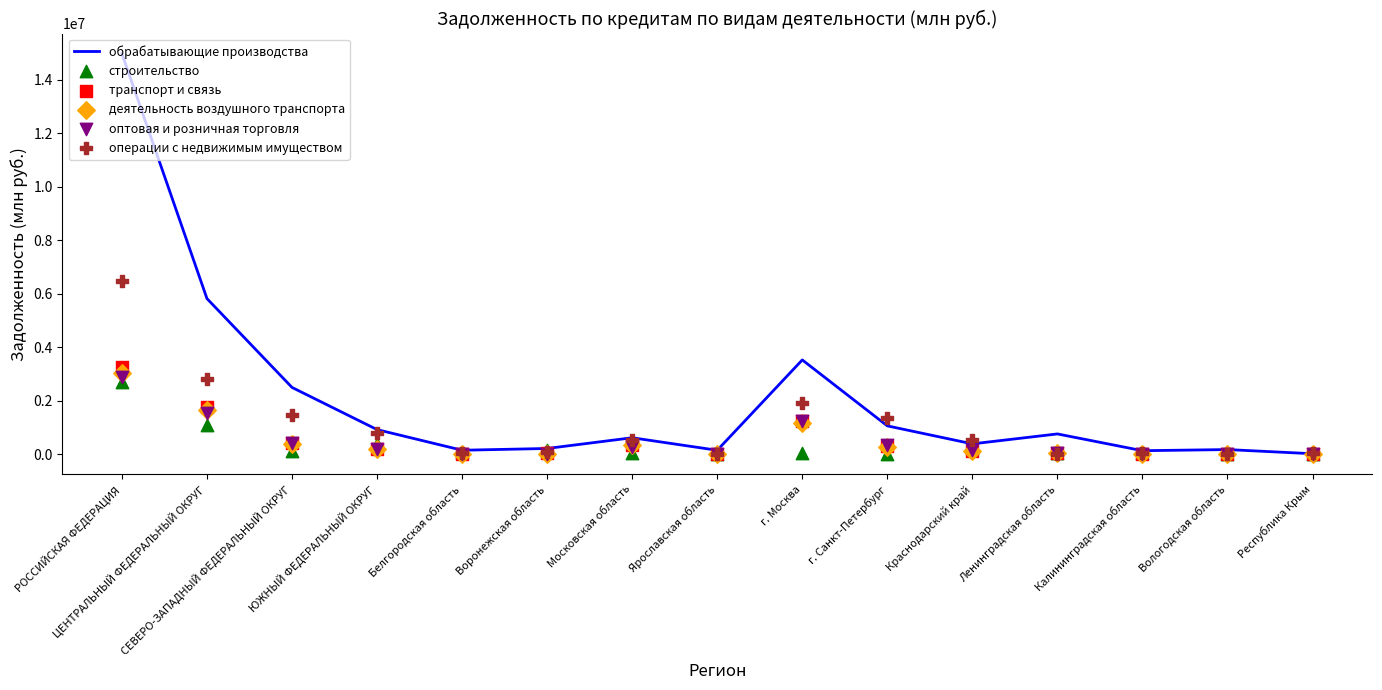

What are all the series names shown in the legend?

обрабатывающие производства, строительство, транспорт и связь, деятельность воздушного транспорта, оптовая и розничная торговля, операции с недвижимым имуществом